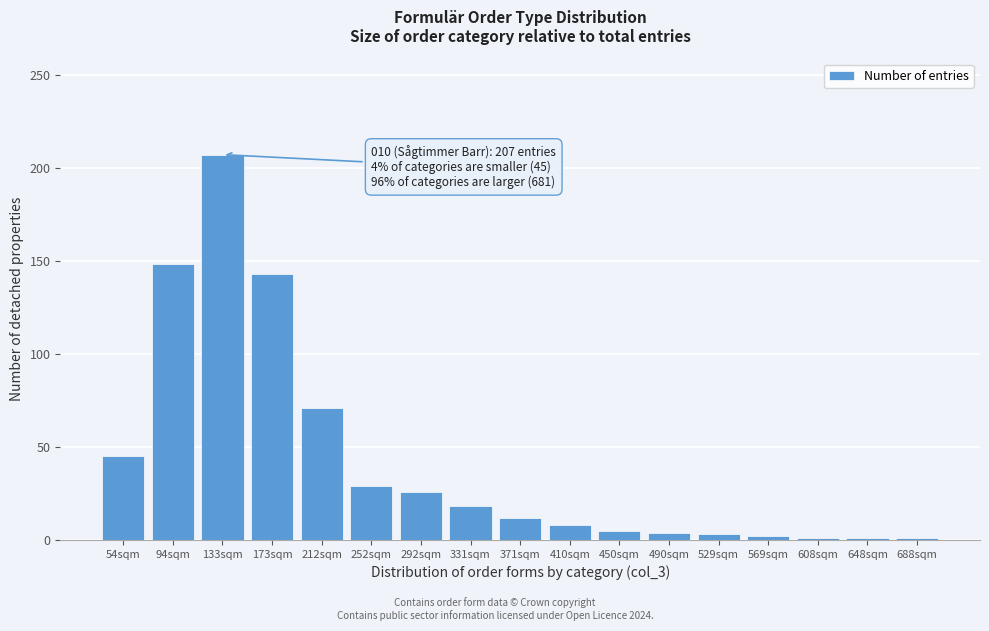

Where is the data nearest to the value 104?

212sqm